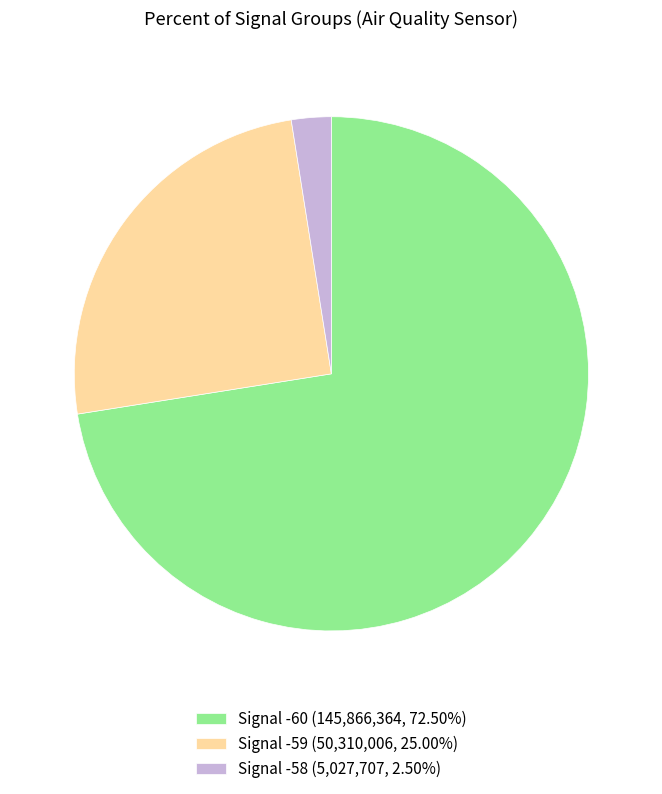

Is Signal -59 (50,310,006, 25.00%) the majority of the pie?

No